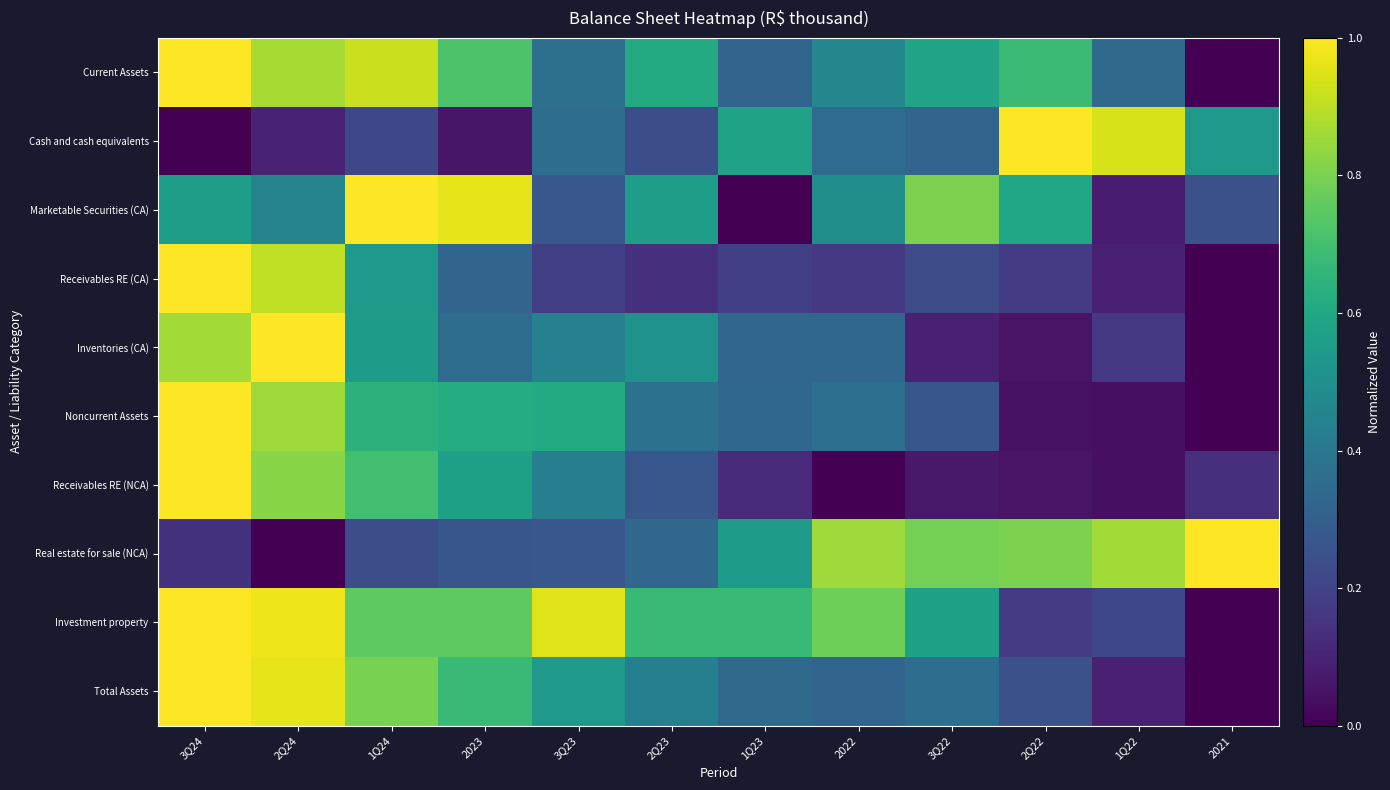

Between 1Q22 and 3Q22, which is larger?

3Q22